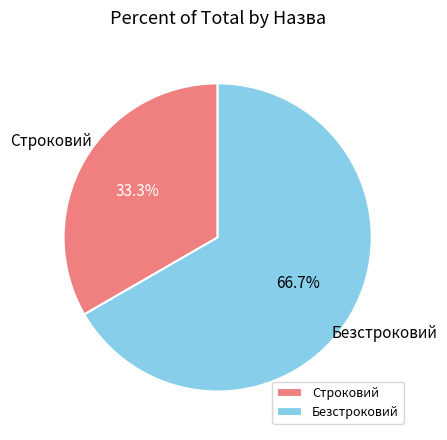

Does Безстроковий account for over 50% of the chart?

Yes